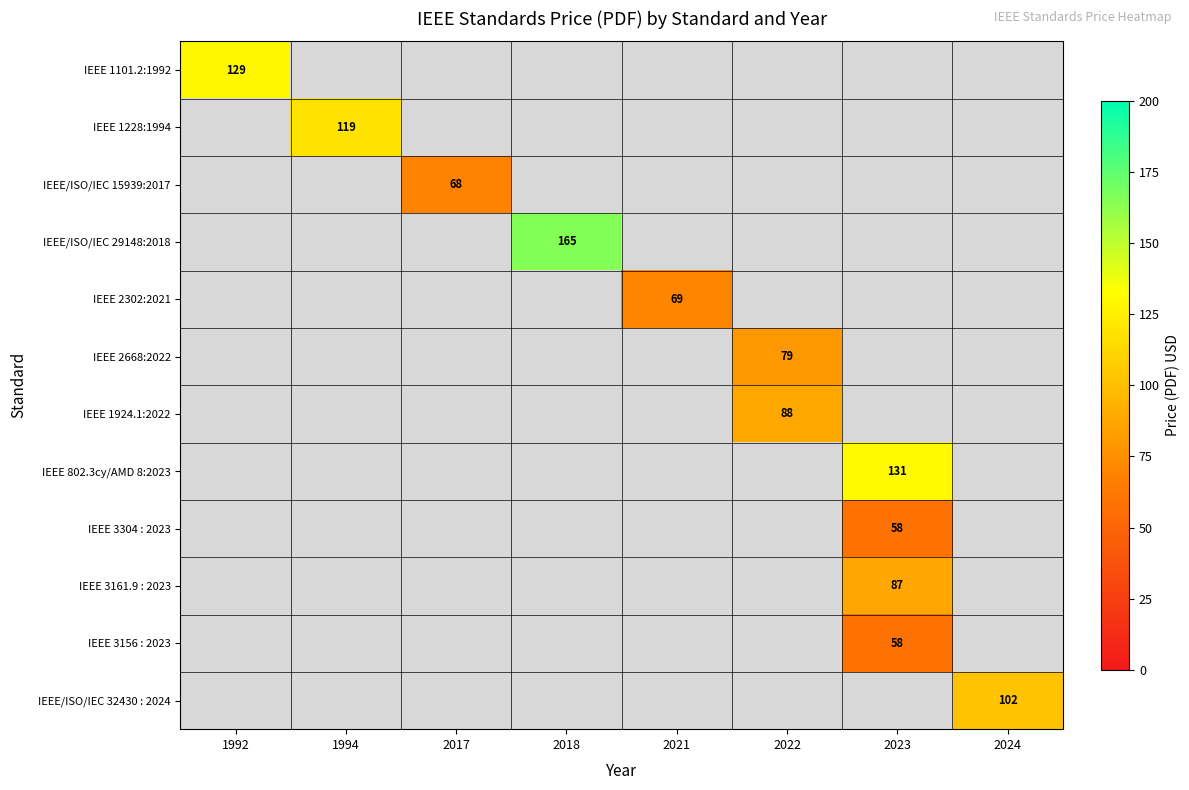

The IEEE 3161.9 : 2023 series shows 87 at 2023. True or false?

True